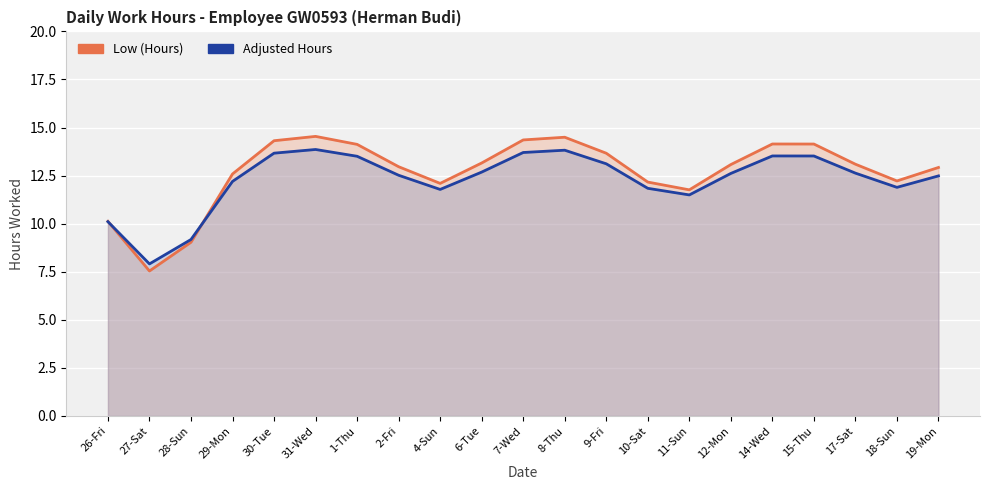

Which has a higher value, 10-Sat or 17-Sat?

17-Sat